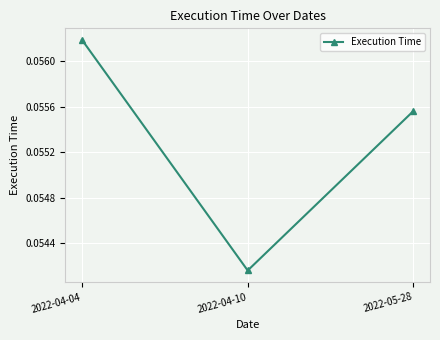

Where is the data nearest to the value 0?

2022-04-10